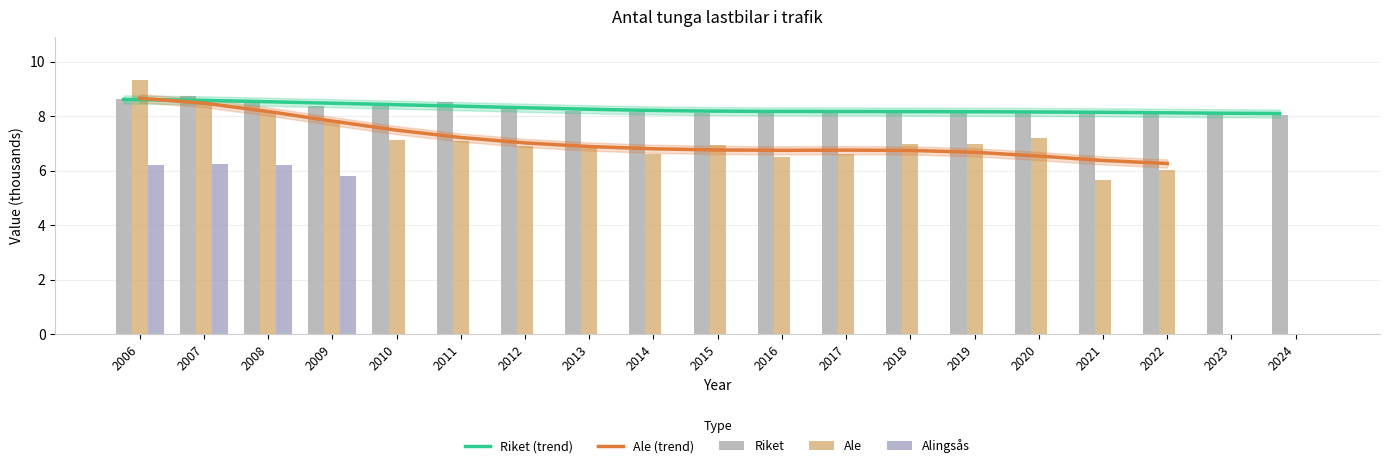

What is the total value across all series at 2014?

14.8